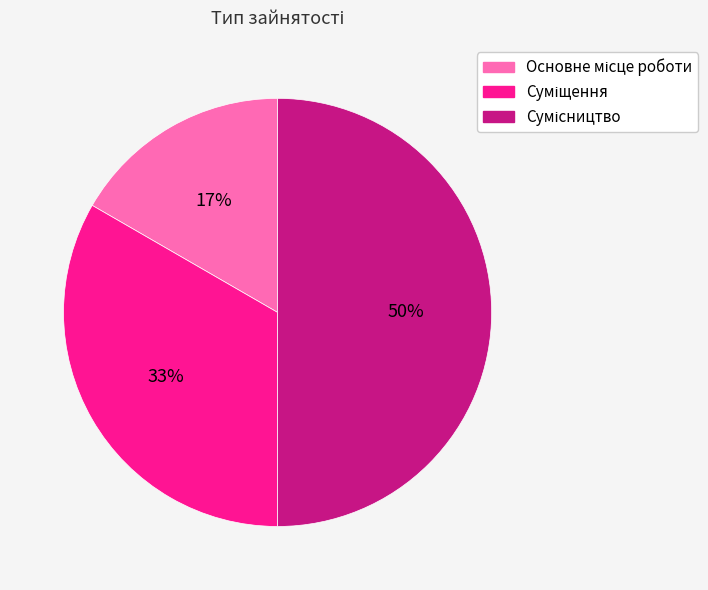

To the nearest percent, what is the average slice percentage?

33%